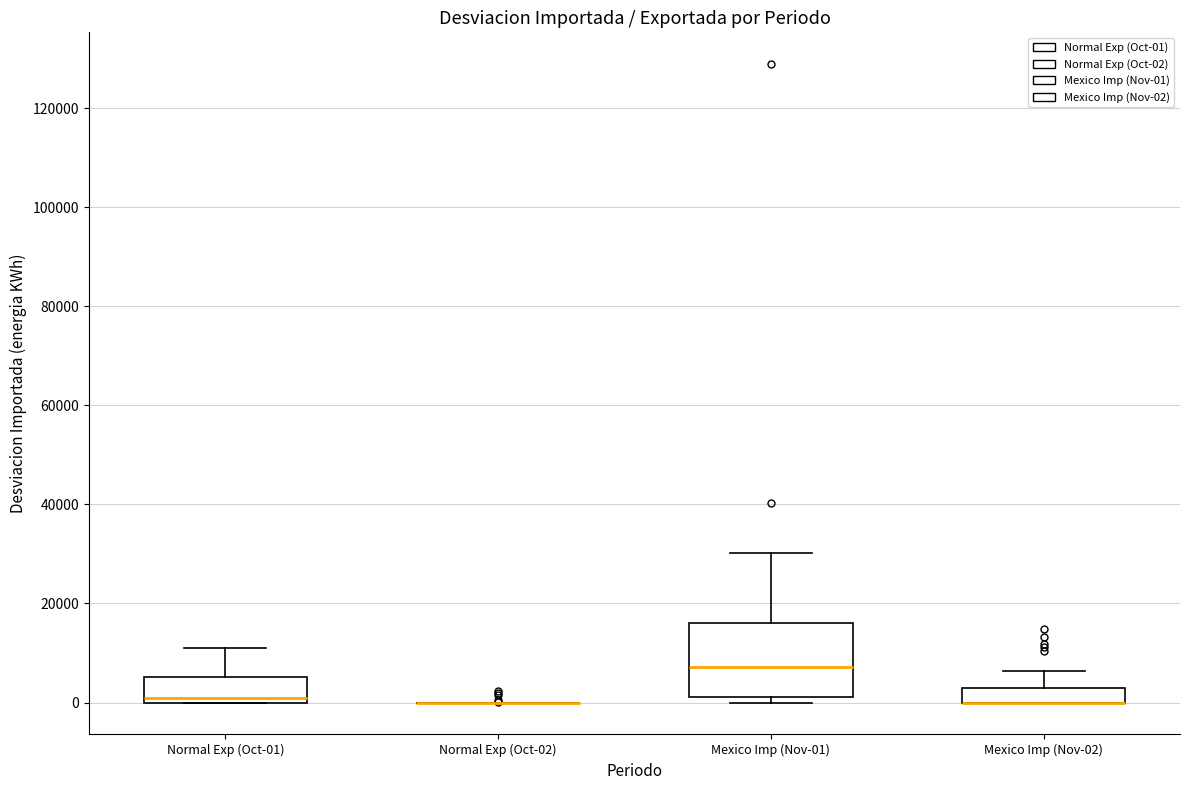

Comparing the boxes themselves (not the whiskers), which one is the tallest?

Mexico Imp (Nov-01)